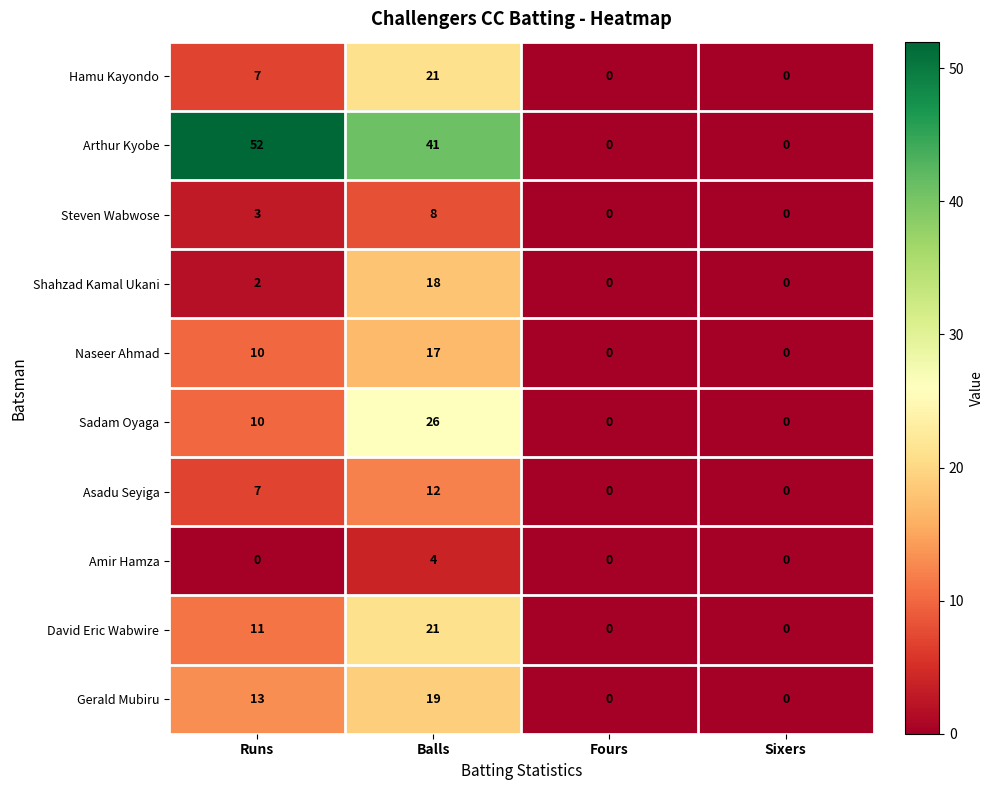

Which category has the highest value in the Naseer Ahmad series?

Balls